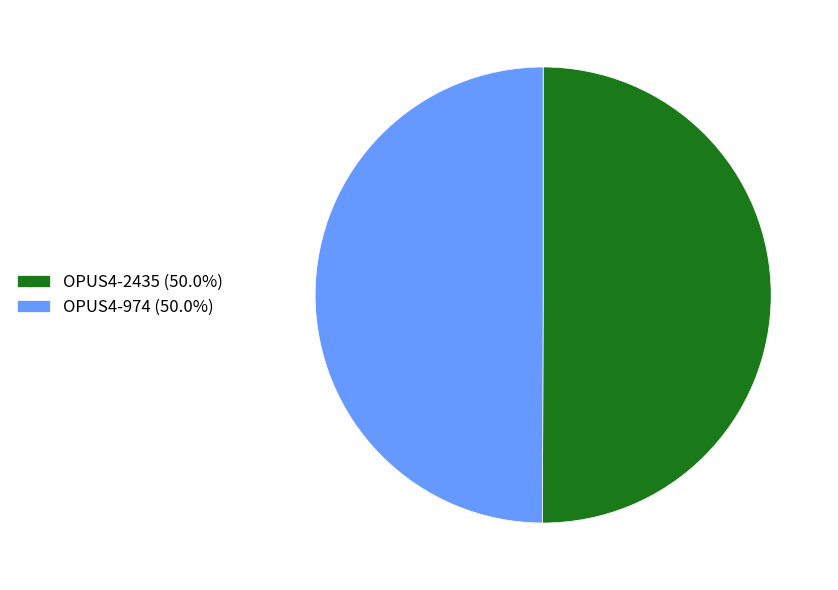

Is the sum of OPUS4-2435 (50.0%) and OPUS4-974 (50.0%) greater than half?

Yes